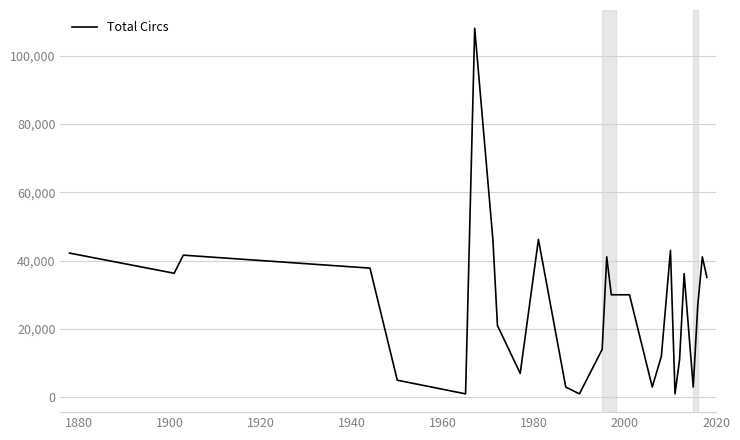

What is the sum of all values?

723700